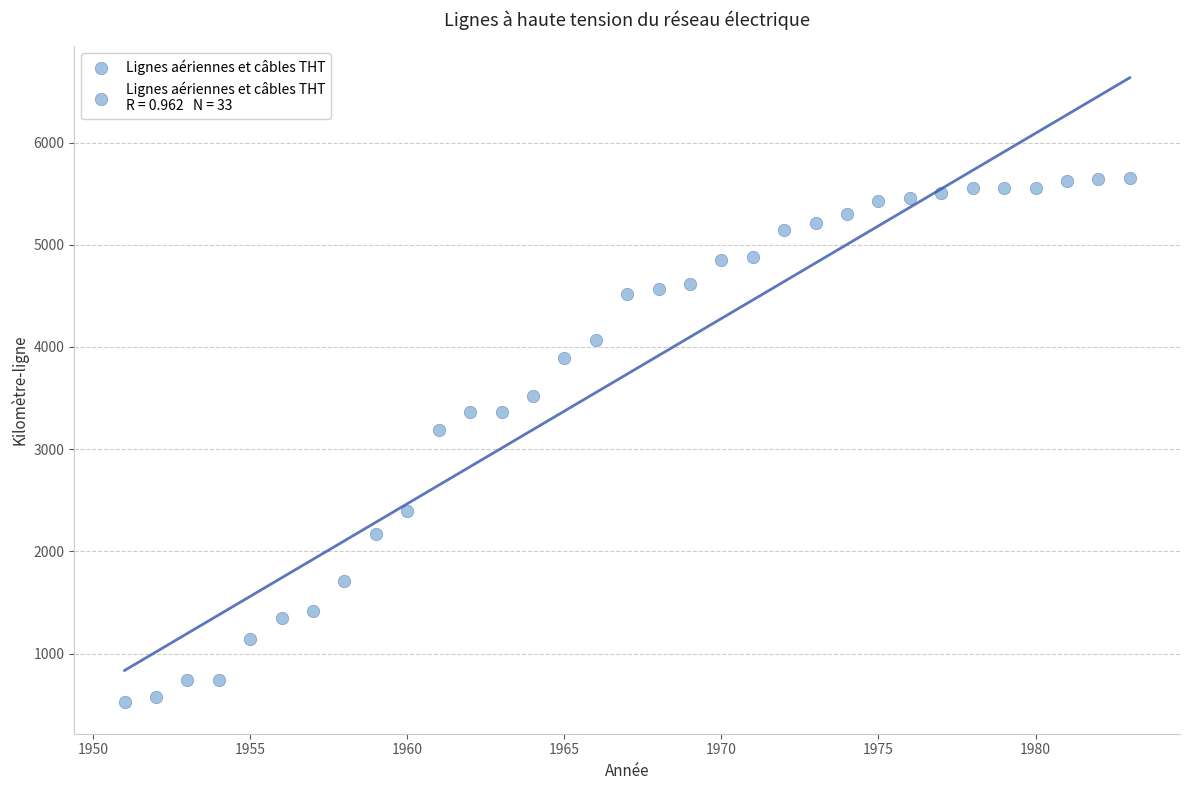

What Y value in the scatter plot is closest to 3087?

3188.0